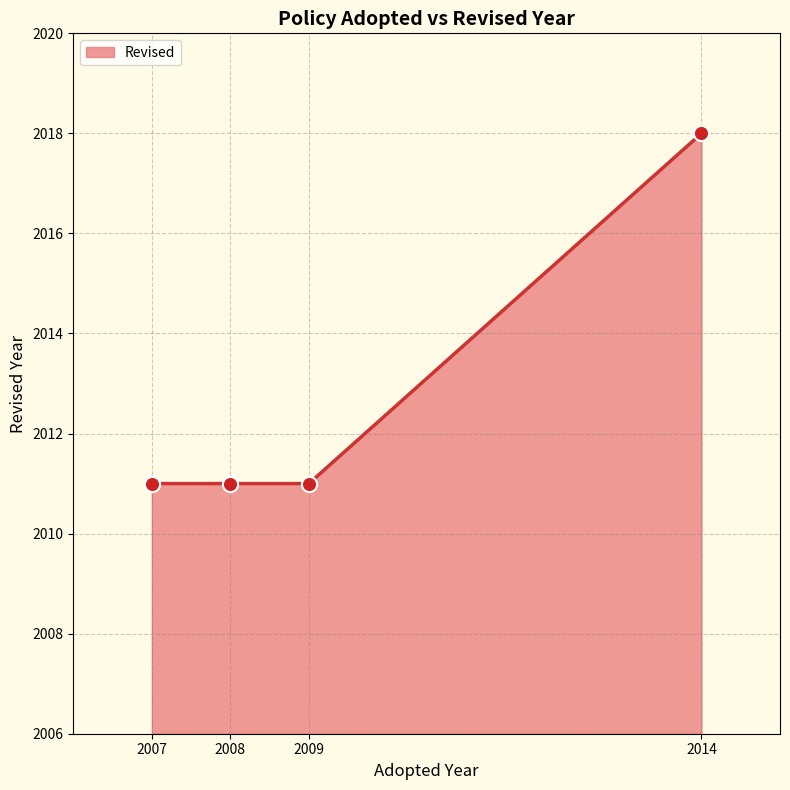

What is the change in value from 2009 to 2014?

+7